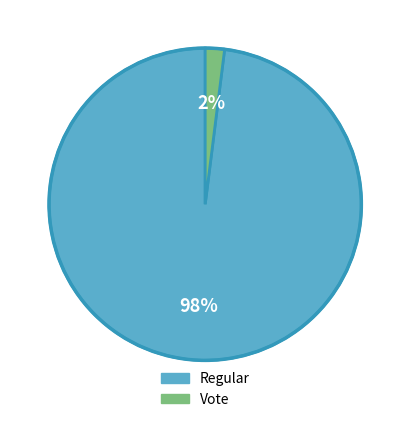

What is the largest slice in the pie chart?

Regular